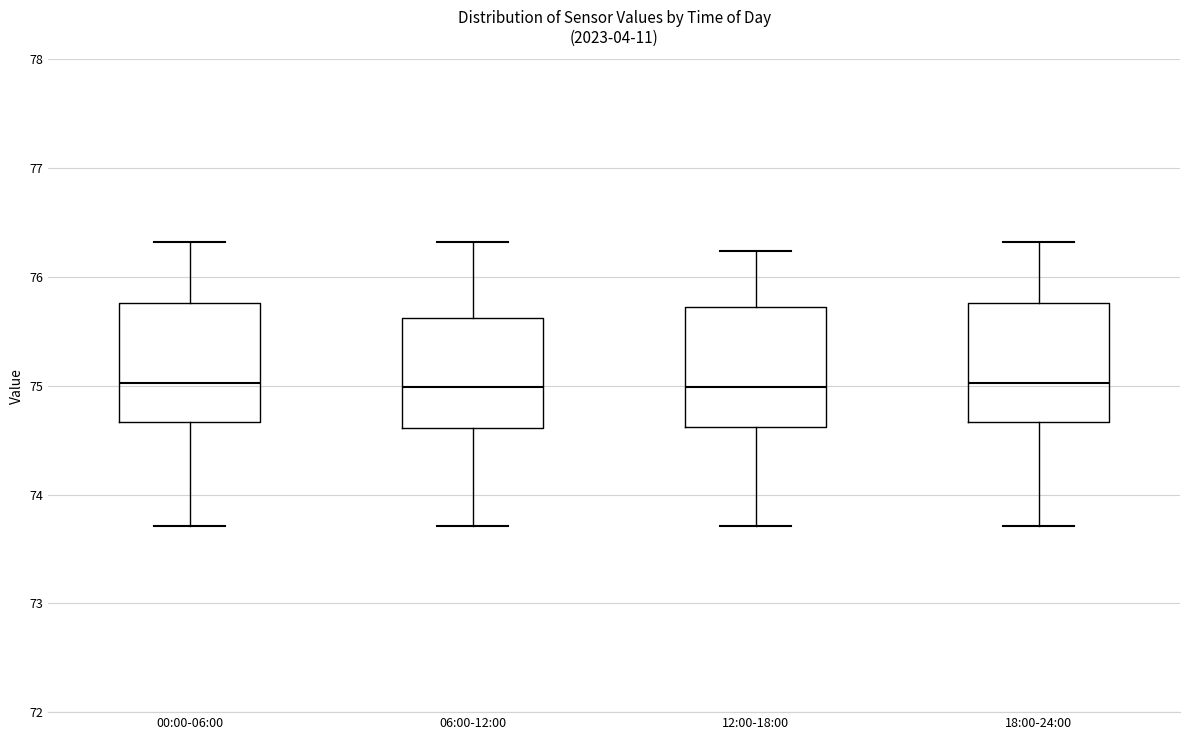

Reading left to right, transcribe this box plot: for each box, give where its median line is, the range the box spans, and where its two whiskers end, as read against the y-axis. The values are not printed on the chart, so give them approximately, as read against the axis.

00:00-06:00: median 75.0, box 74.7 to 75.8, whiskers 73.7 to 76.3
06:00-12:00: median 75.0, box 74.6 to 75.6, whiskers 73.7 to 76.3
12:00-18:00: median 75.0, box 74.6 to 75.7, whiskers 73.7 to 76.2
18:00-24:00: median 75.0, box 74.7 to 75.8, whiskers 73.7 to 76.3